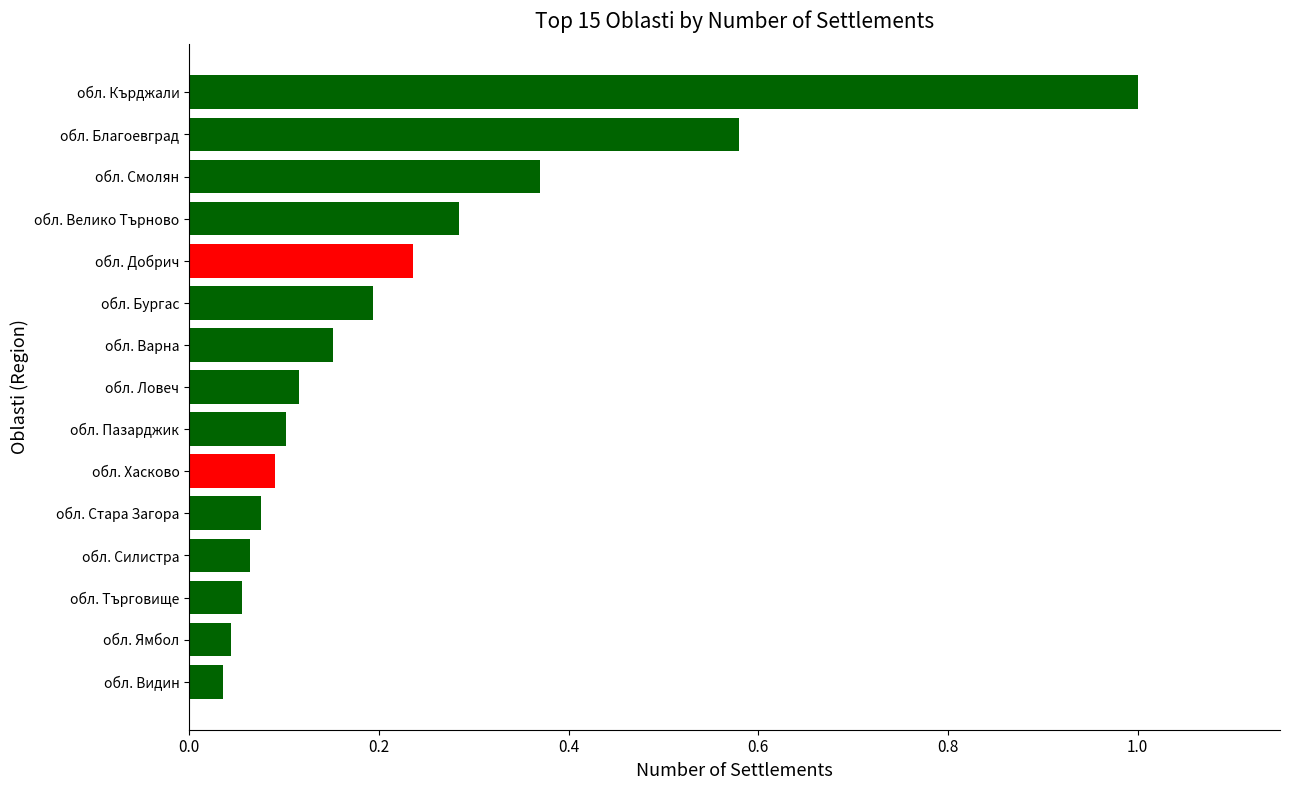

What is the change in value from обл. Кърджали to обл. Смолян?

-0.6